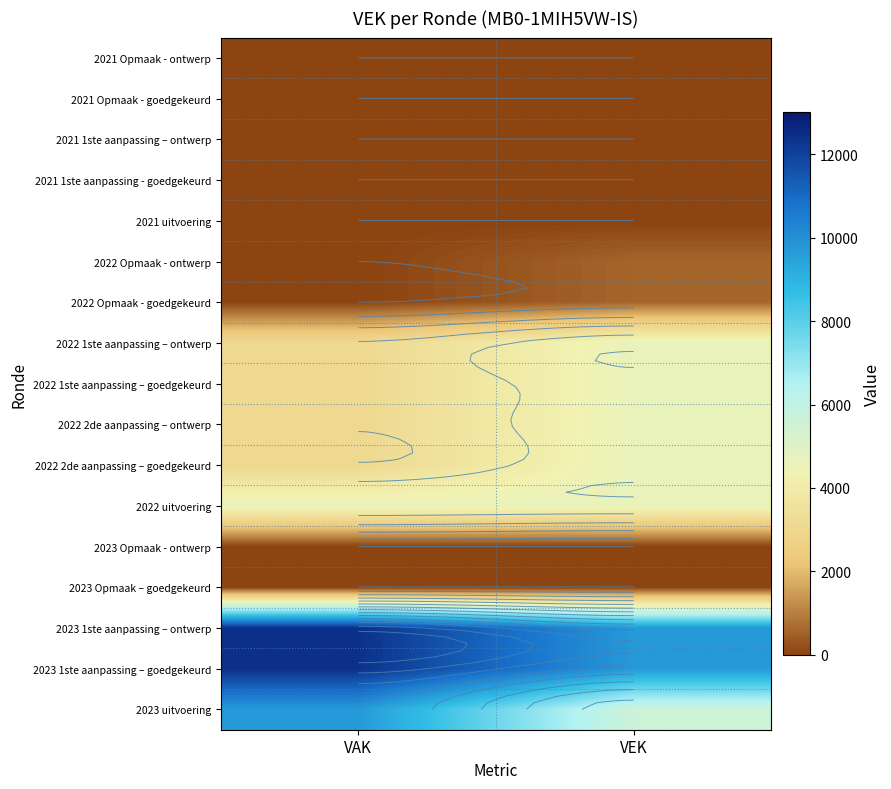

What is the maximum value shown in the chart?

12421